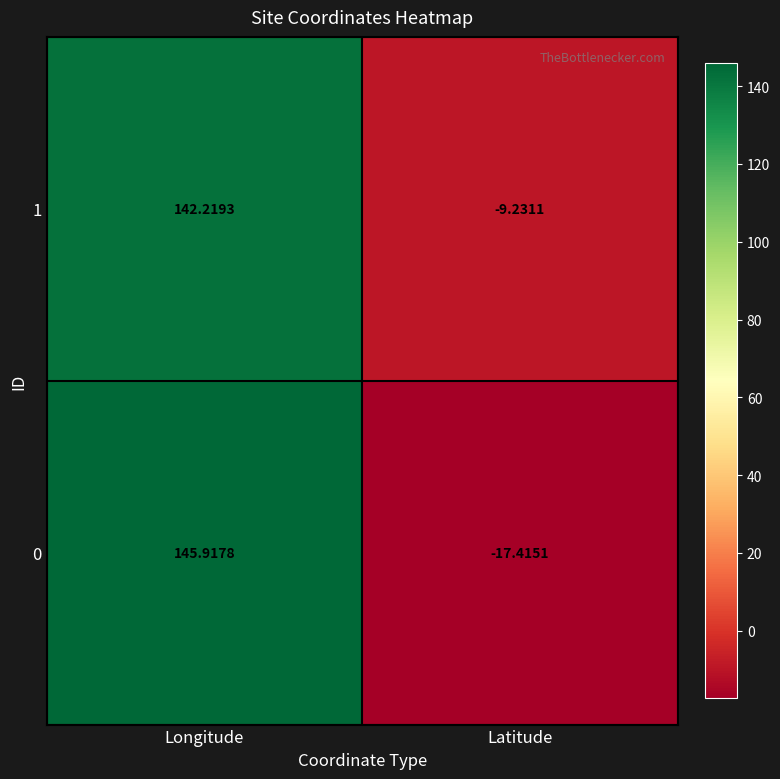

At which label does 1 first exceed 142?

Longitude